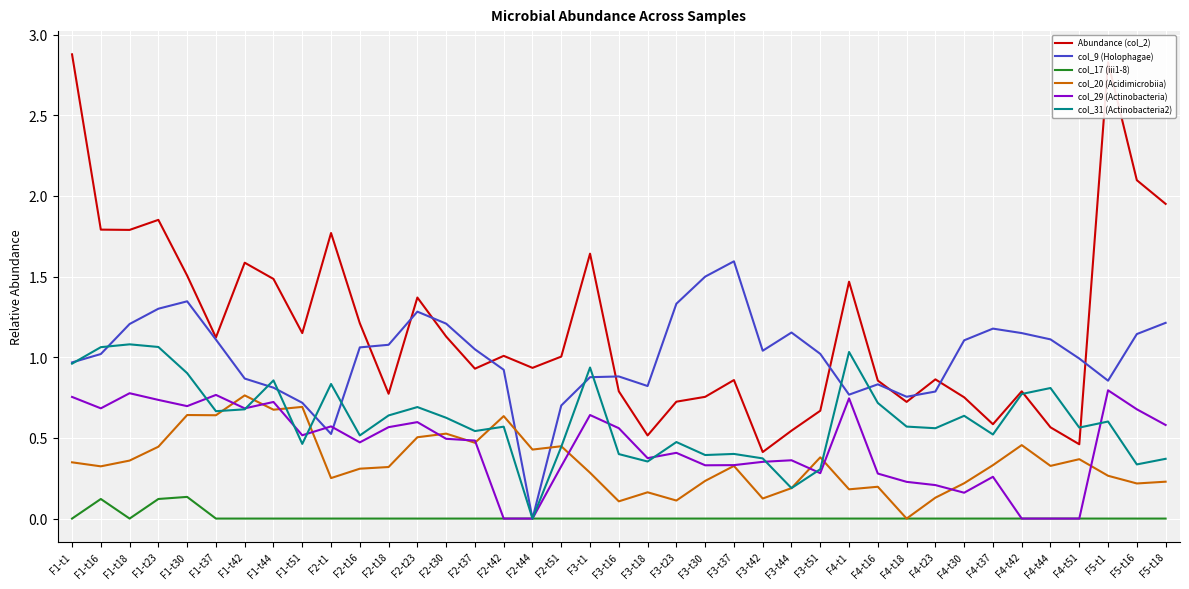

Is it true that col_17 (iii1-8) equals 0.1 at F3-t18?

False